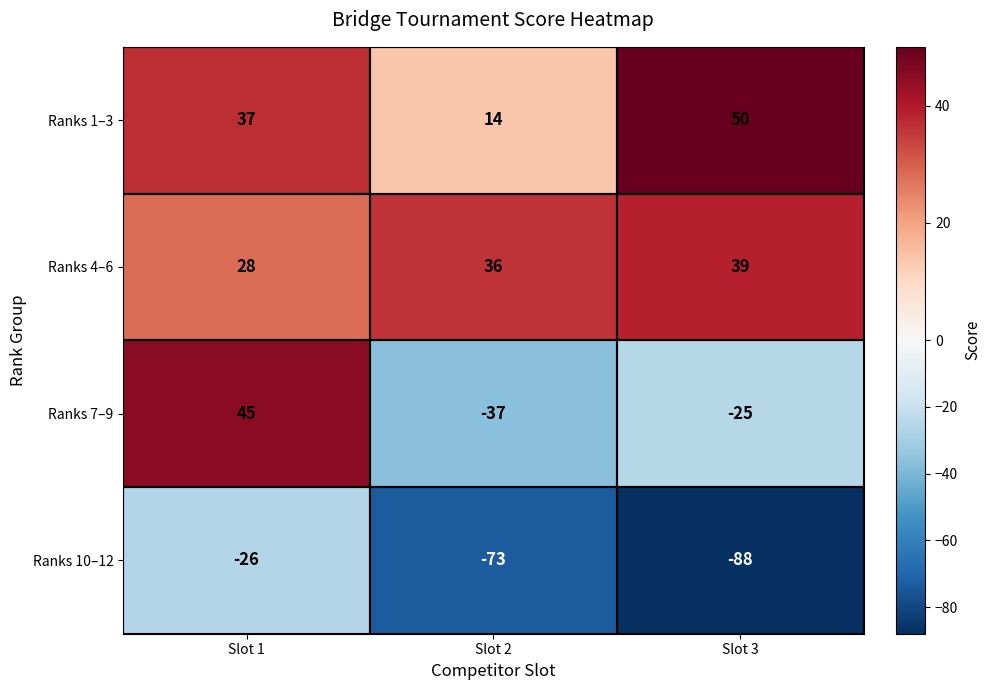

Count the number of categories in the chart.

3